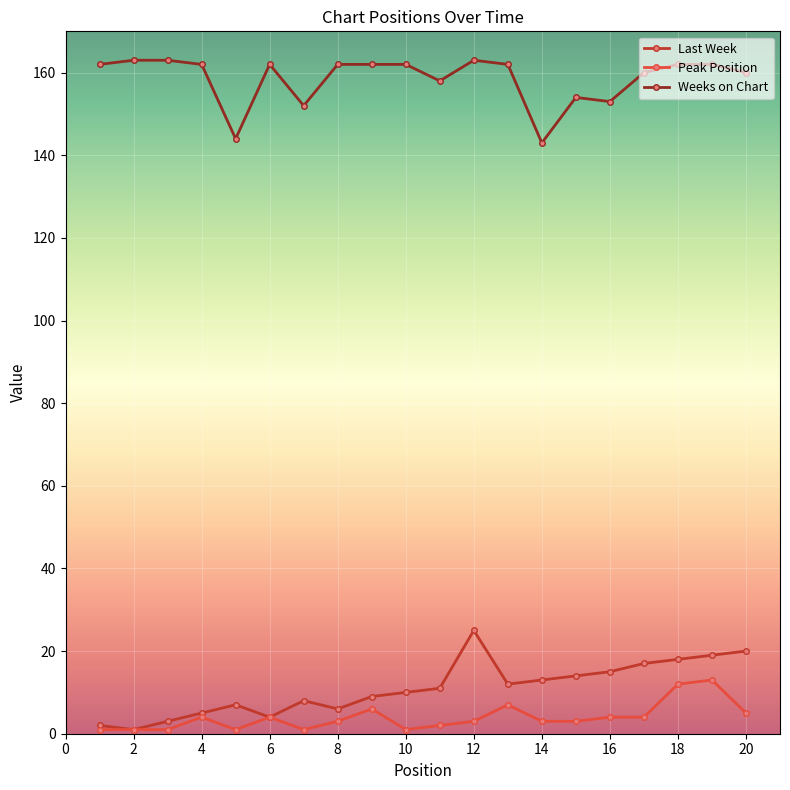

Is this an area chart (filled region under the line)?

No